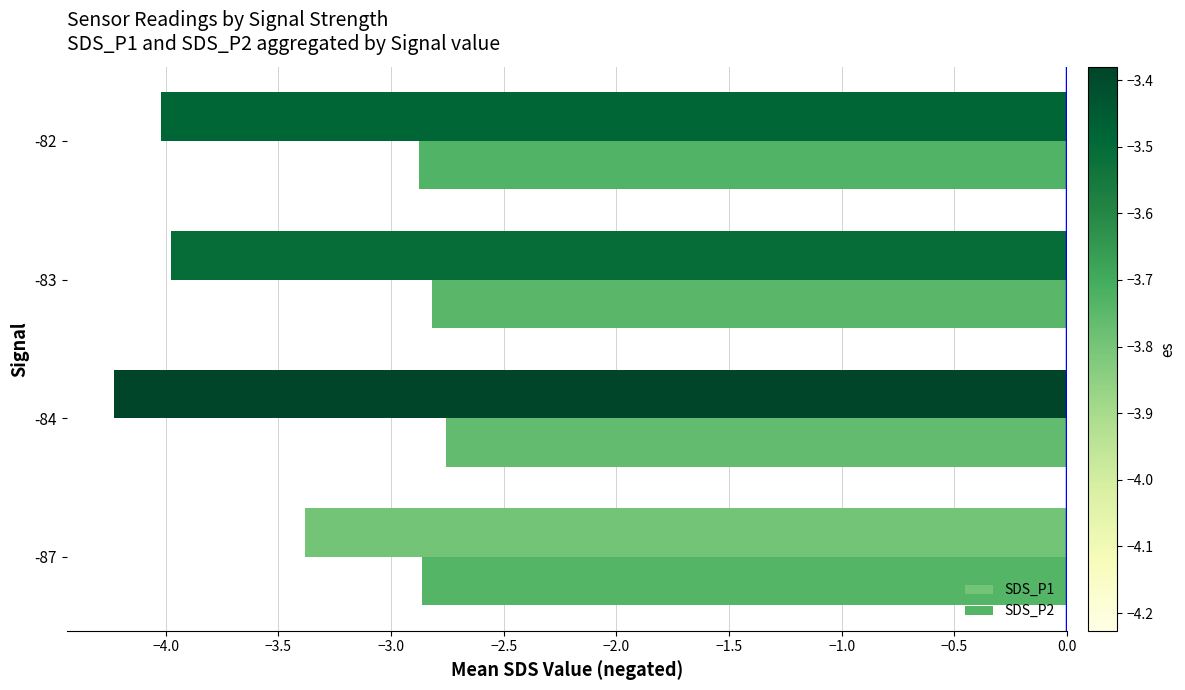

Which series has the largest total across all categories?

SDS_P2